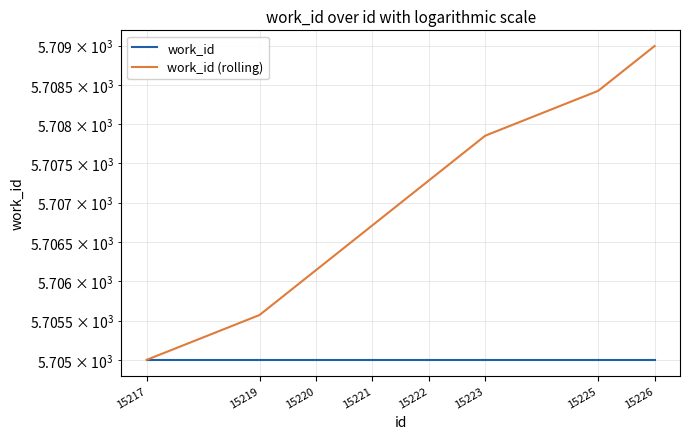

At which category is the sum across all series the highest?

15226